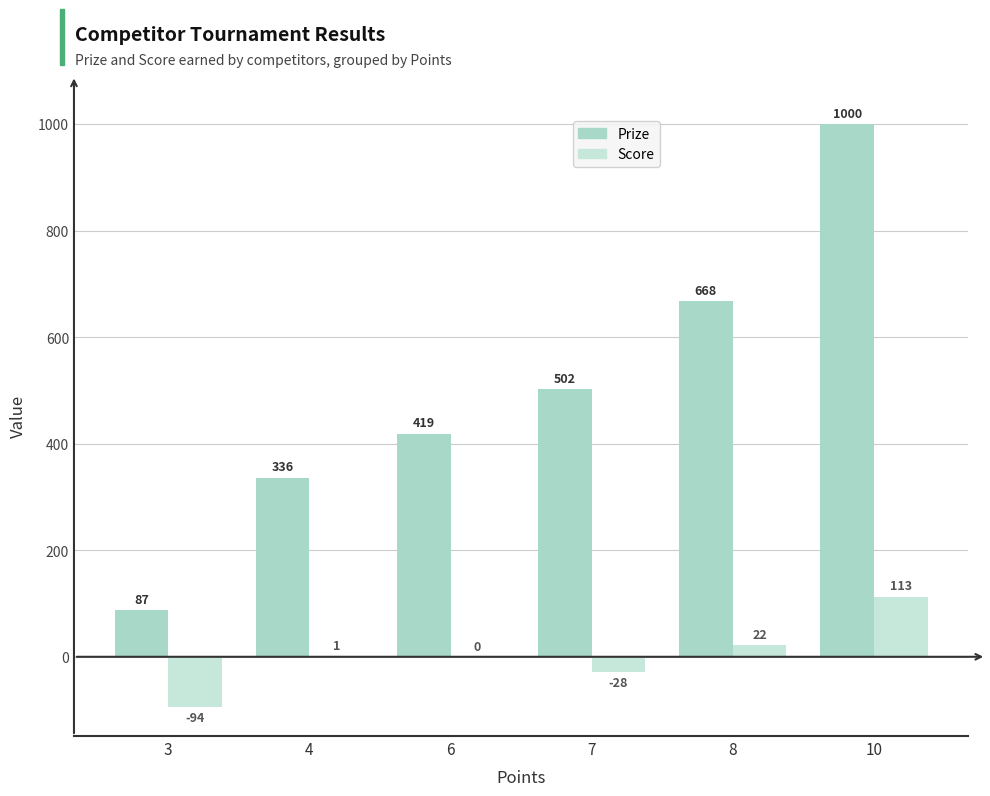

Reading left to right, what are all the values shown in this chart?

Prize: 3=87	4=336	6=419	7=502	8=668	10=1000
Score: 3=-94	4=1	6=0	7=-28	8=22	10=113